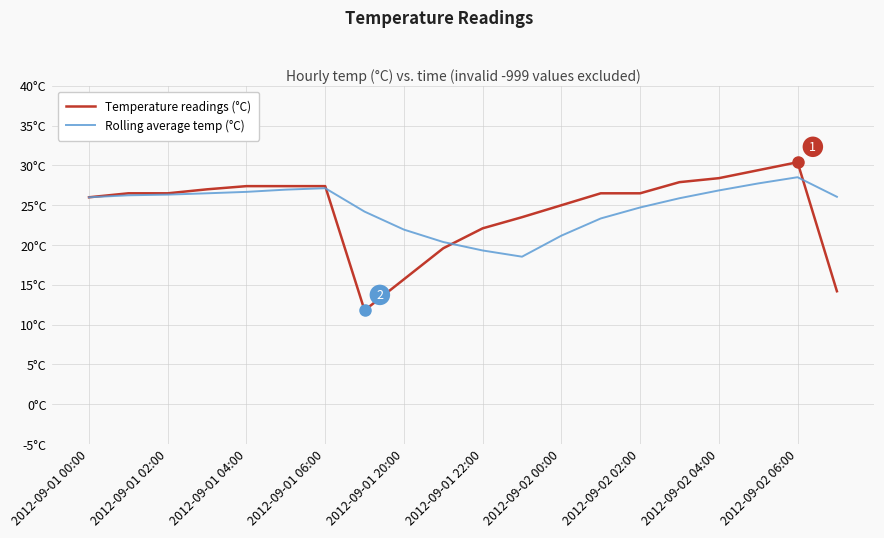

In Temperature readings (°C), how many points are lower than both neighbors (excluding endpoints)?

1